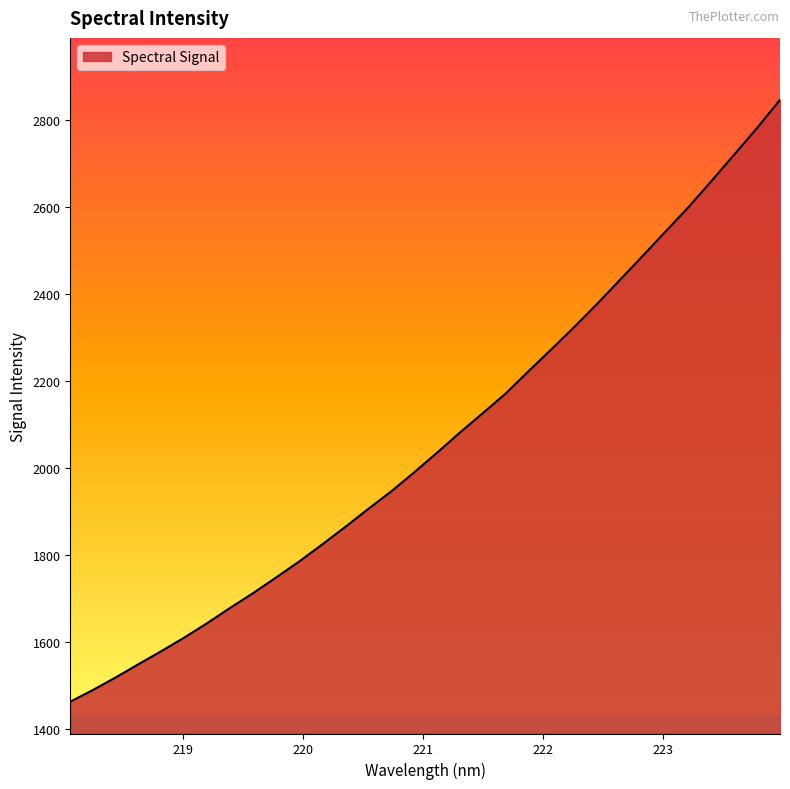

What is the difference between the maximum and minimum values?

1383.8